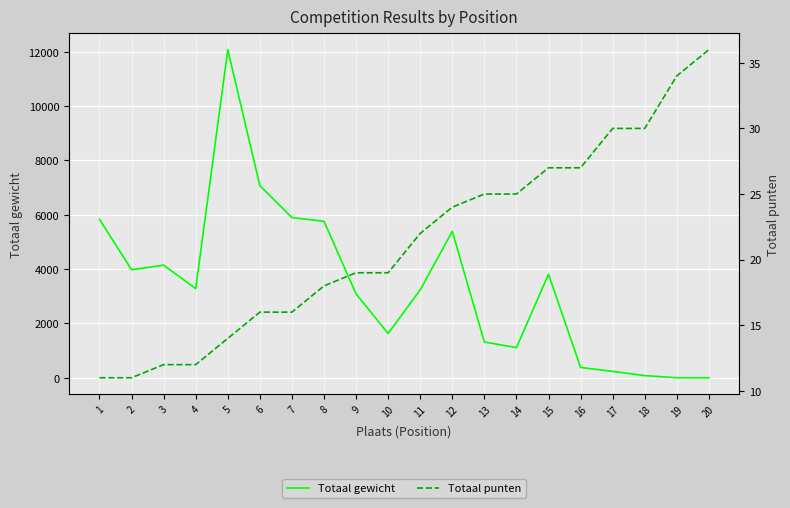

Is the value of Totaal punten at 18 greater than the value of Totaal gewicht at 15?

No